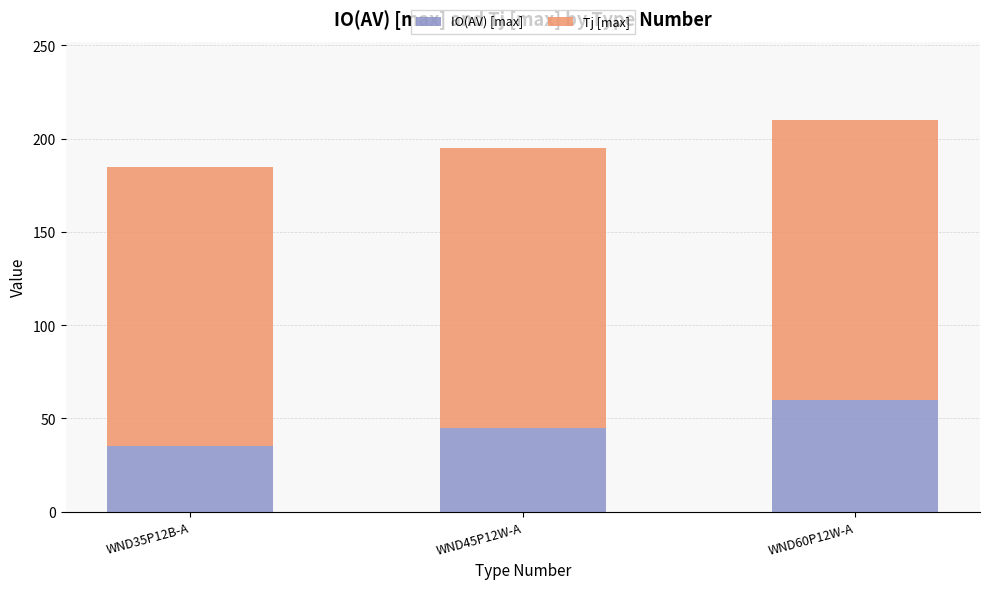

What is the total value across all series at WND60P12W-A?

210